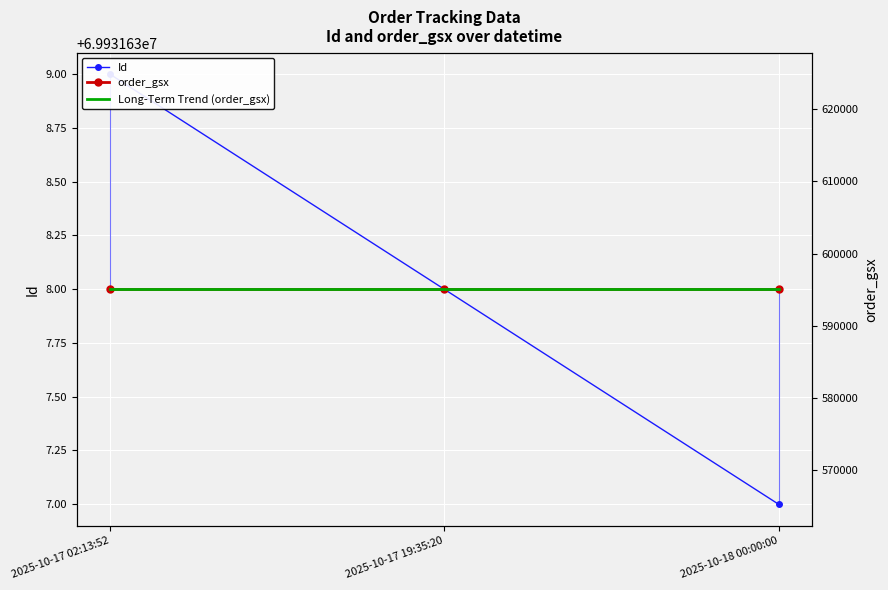

What is the sum of the order_gsx values at 2025-10-17 02:13:52 and 2025-10-18 00:00:00?

1190144